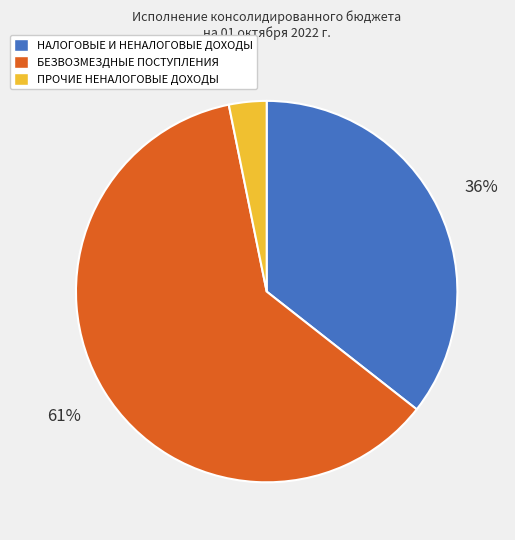

How many slices are in this pie chart?

3